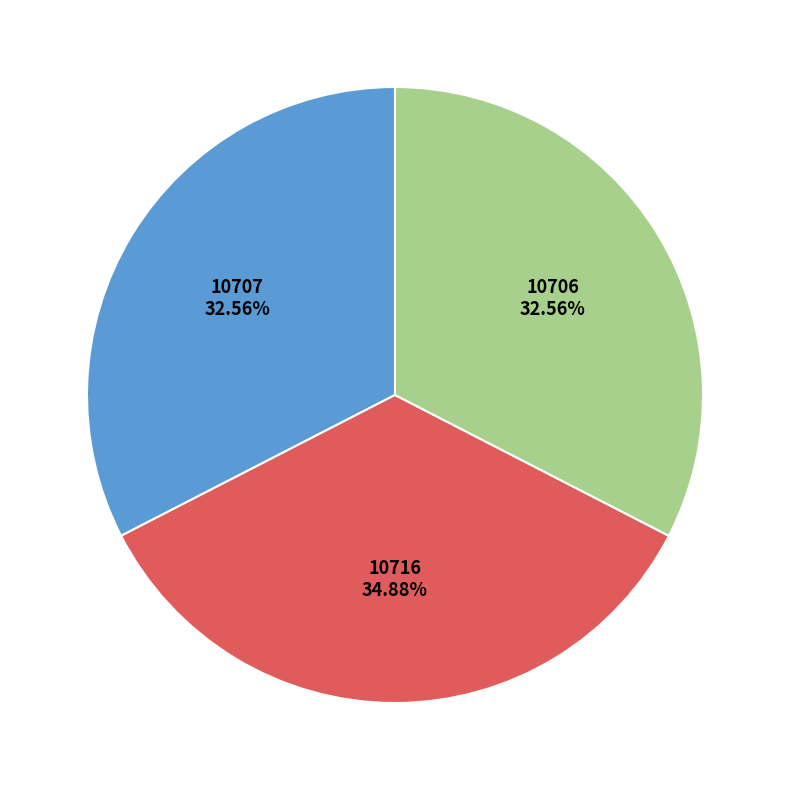

What portion of the pie excludes 10707?

67.4%